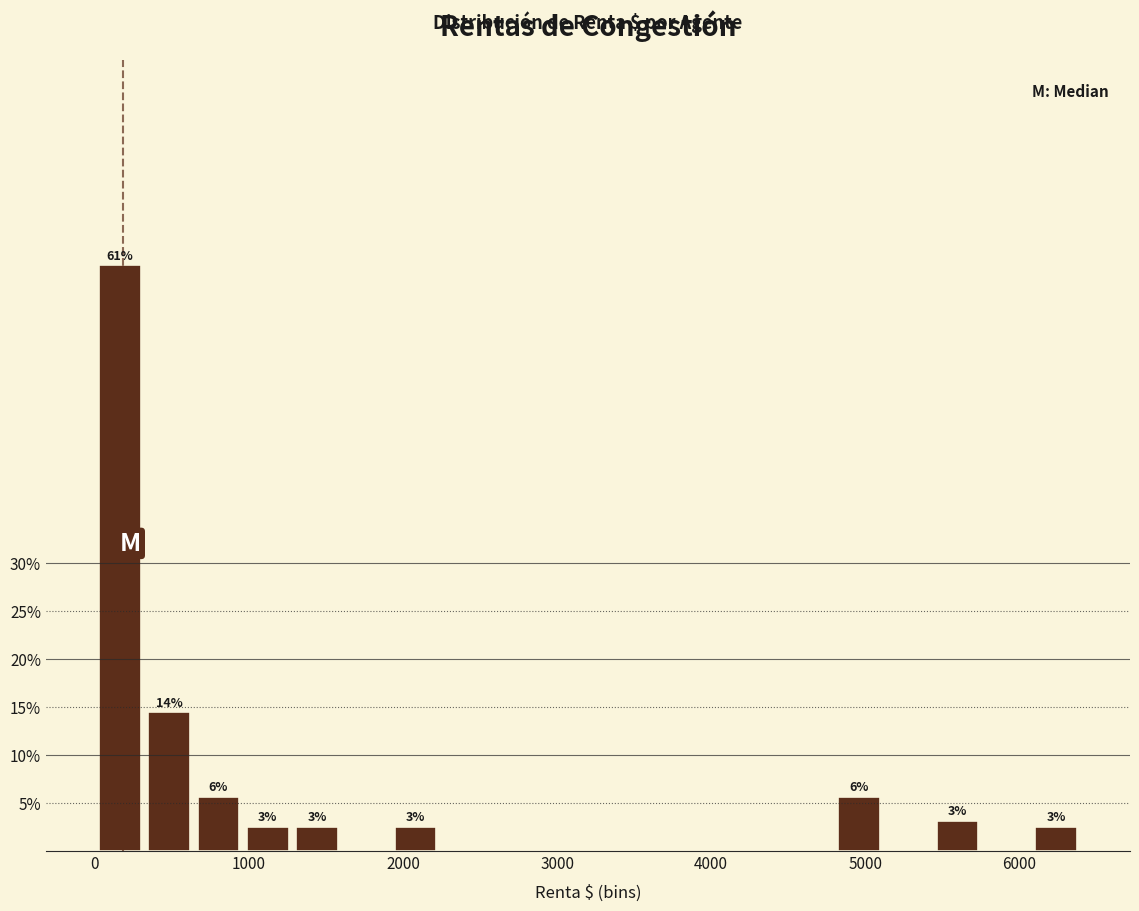

Read against the x-axis, roughly where is the centre of the tallest bar?

200